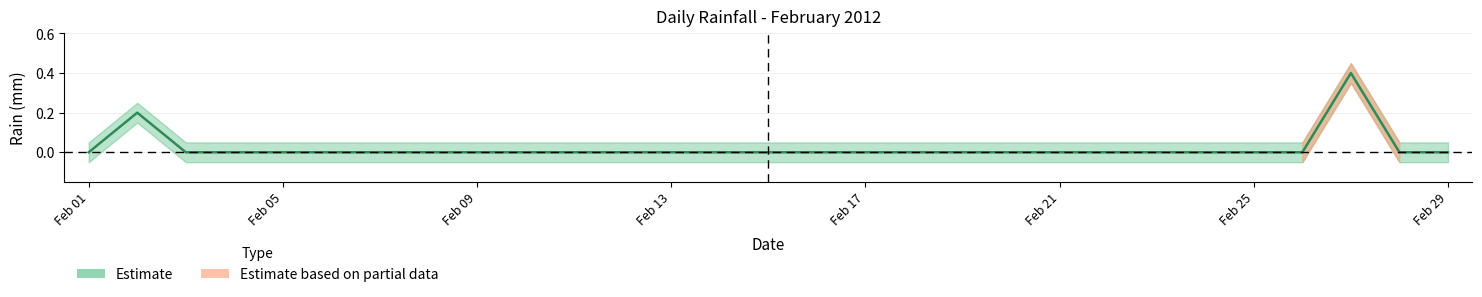

The chart shows a value of 0.0 at 2012-02-19. True or false?

True